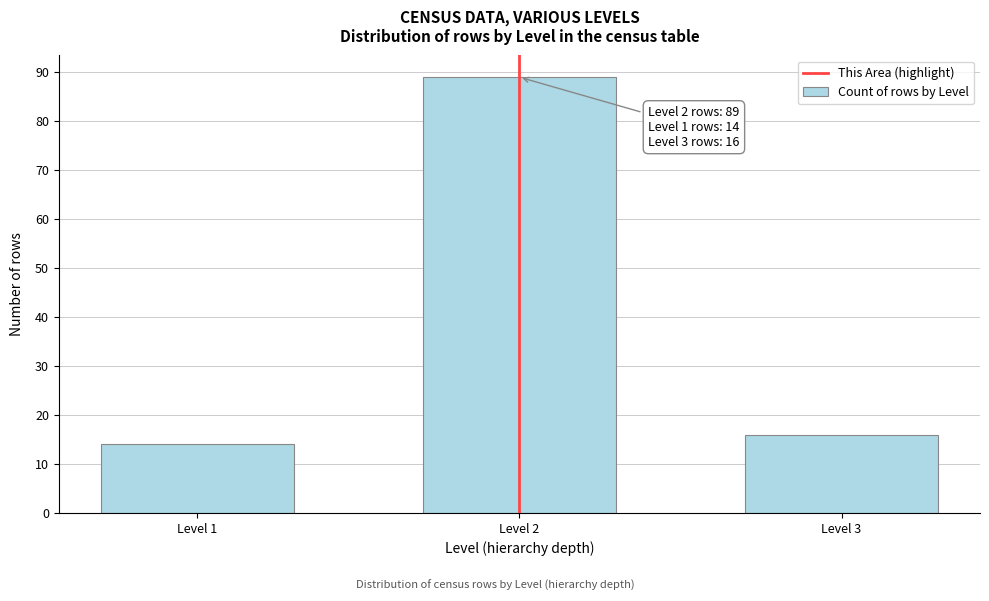

Reading right to left, what are all the values shown in this chart?

Level 3=16	Level 2=89	Level 1=14